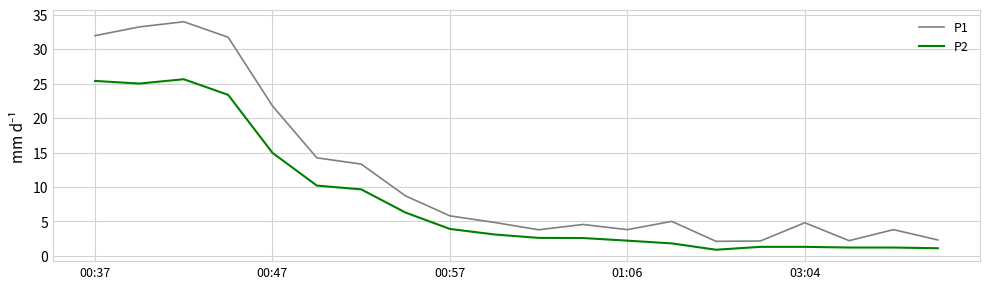

What is the minimum value shown in the chart?

0.9